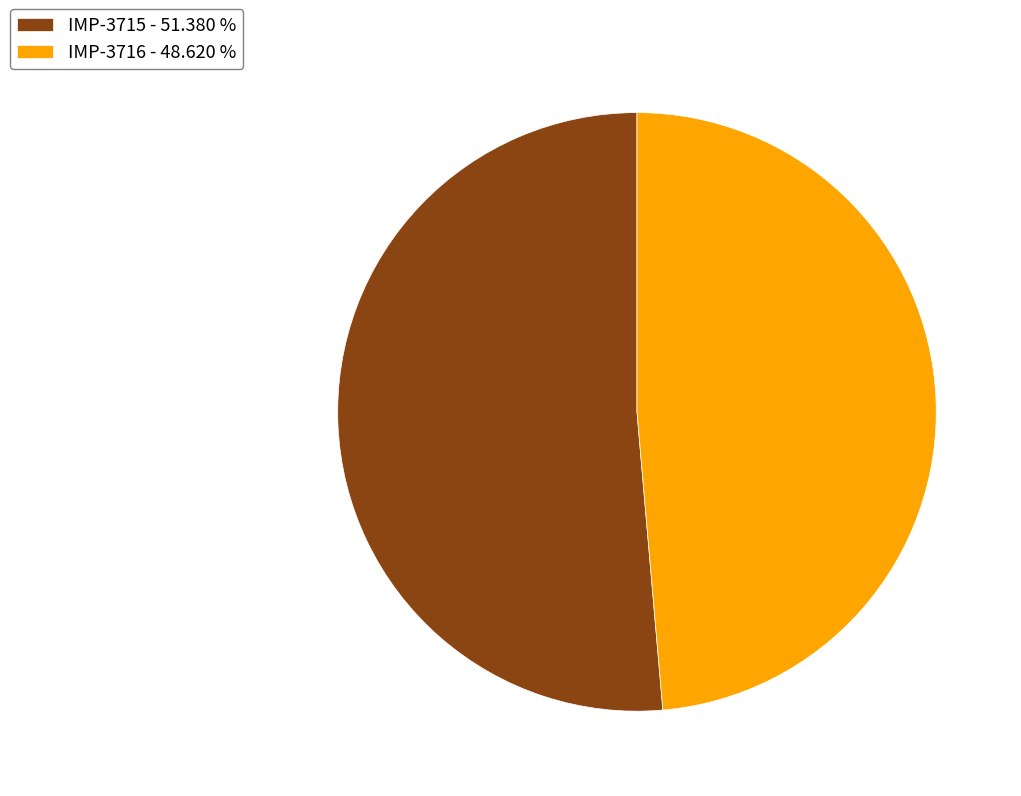

What is the majority slice?

IMP-3715